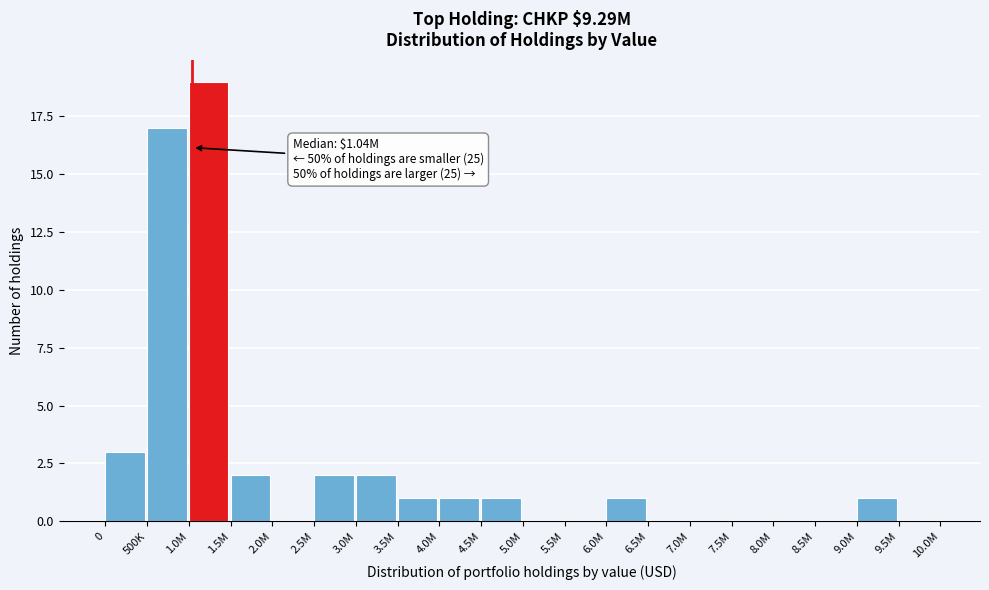

Reading left to right, list all the values displayed in this chart.

0=3	500K=17	1.0M=19	1.5M=2	2.0M=0	2.5M=2	3.0M=2	3.5M=1	4.0M=1	4.5M=1	5.0M=0	5.5M=0	6.0M=1	6.5M=0	7.0M=0	7.5M=0	8.0M=0	8.5M=0	9.0M=1	9.5M=0